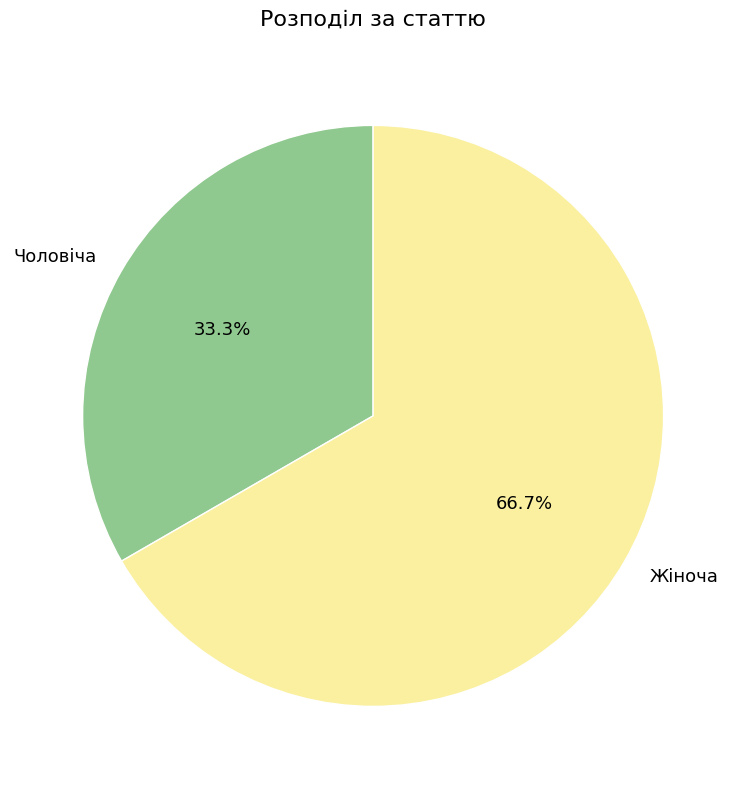

To the nearest percent, what portion does Чоловіча represent?

33%